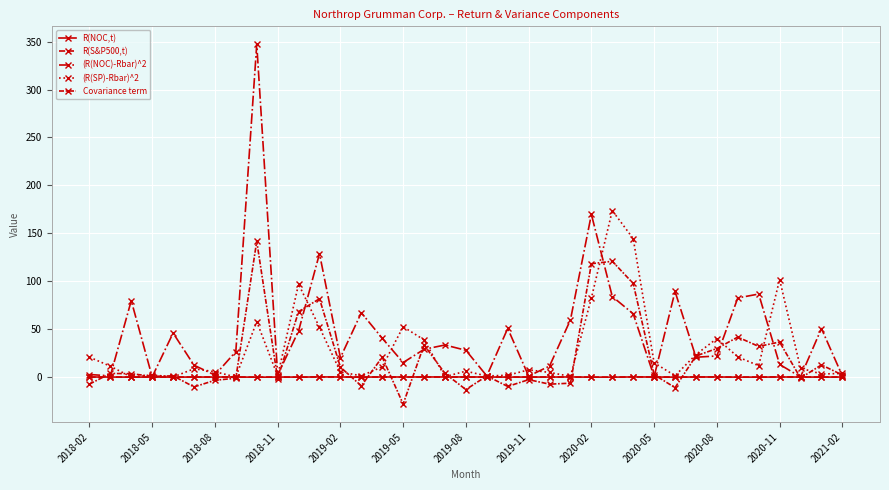

Which series has the widest spread of values?

(R(NOC)-Rbar)^2